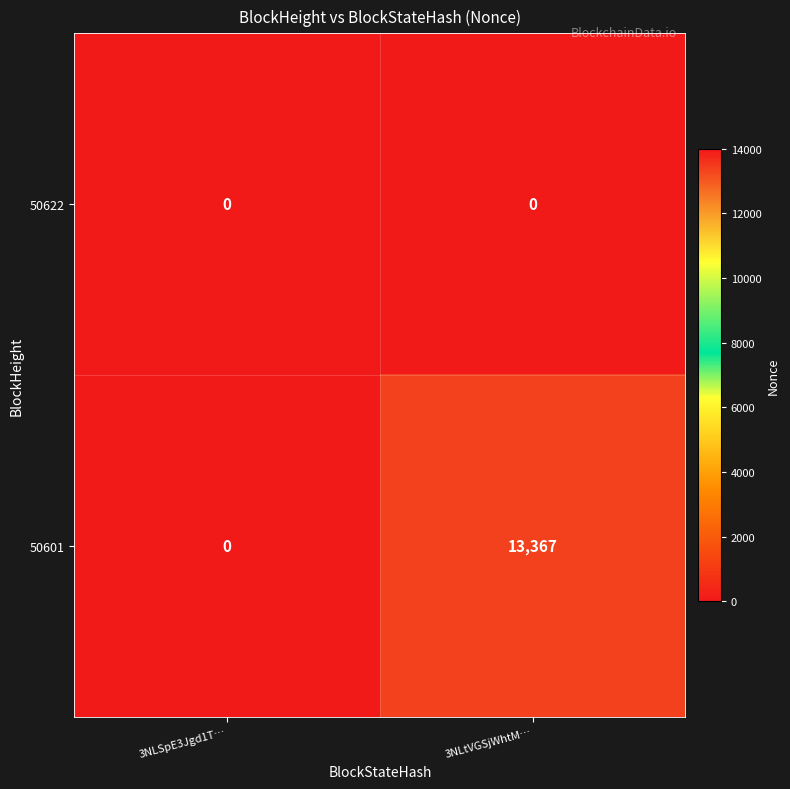

What is the difference between the maximum and minimum values in the 50601 series?

13367